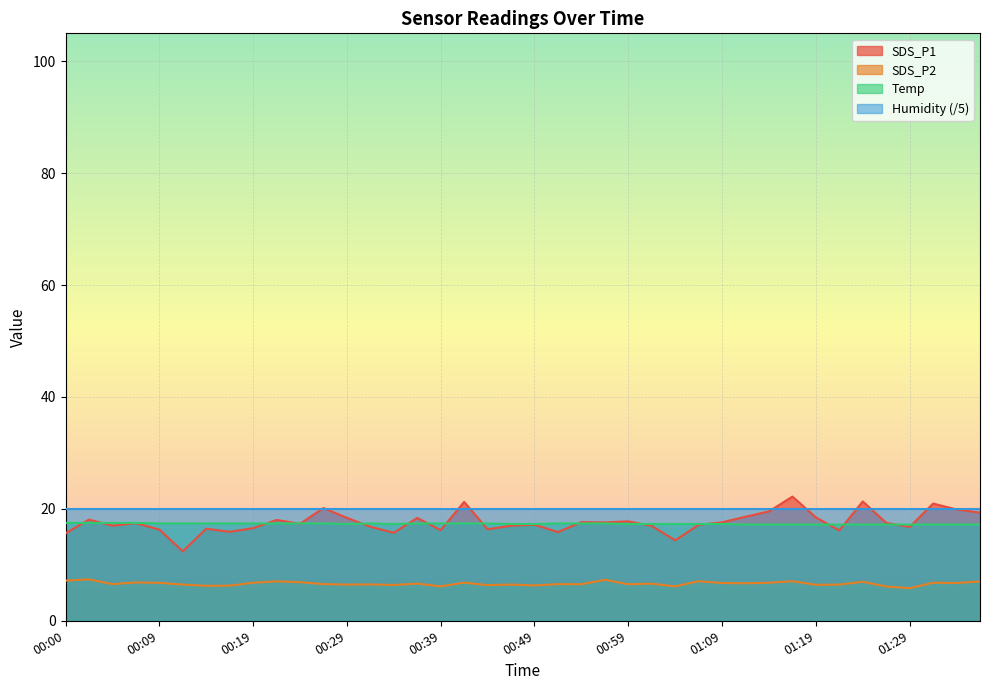

What is the difference between the maximum and minimum values in the Temp series?

0.3